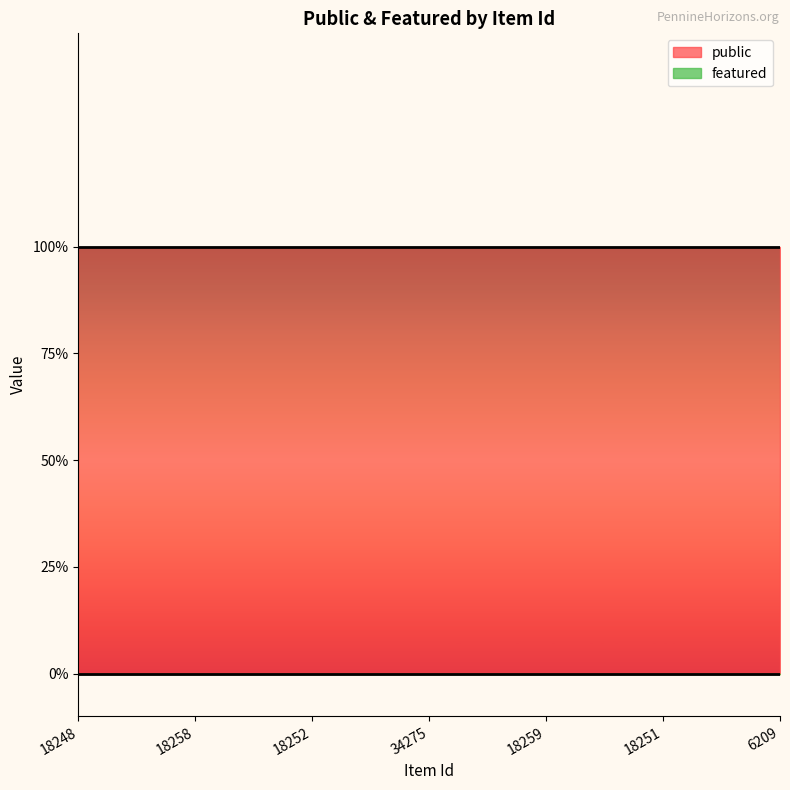

What position from the right is 18252?

5